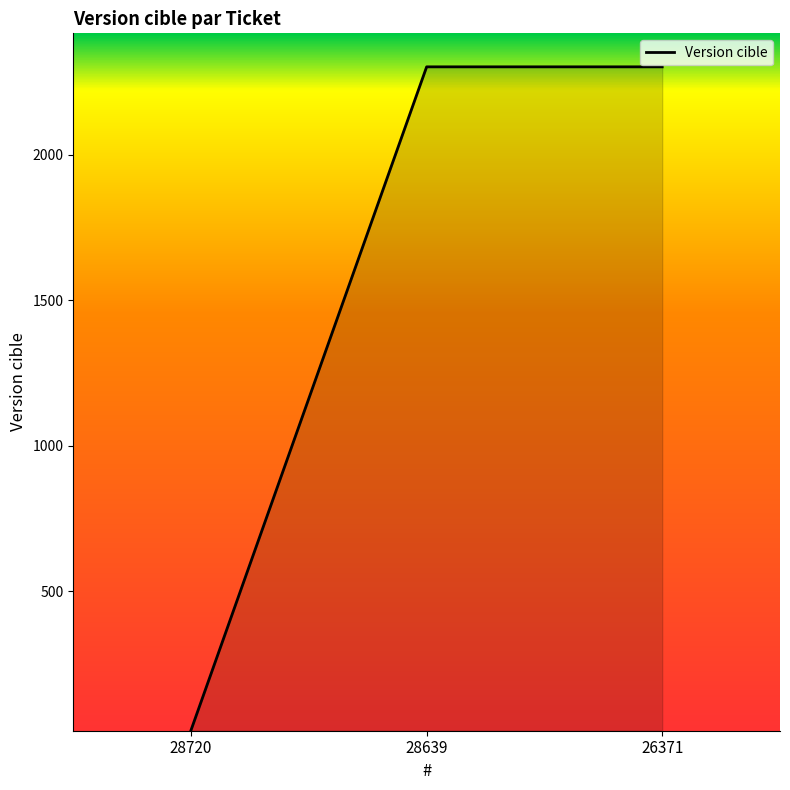

The chart shows a value of 3858 at 28639. True or false?

False